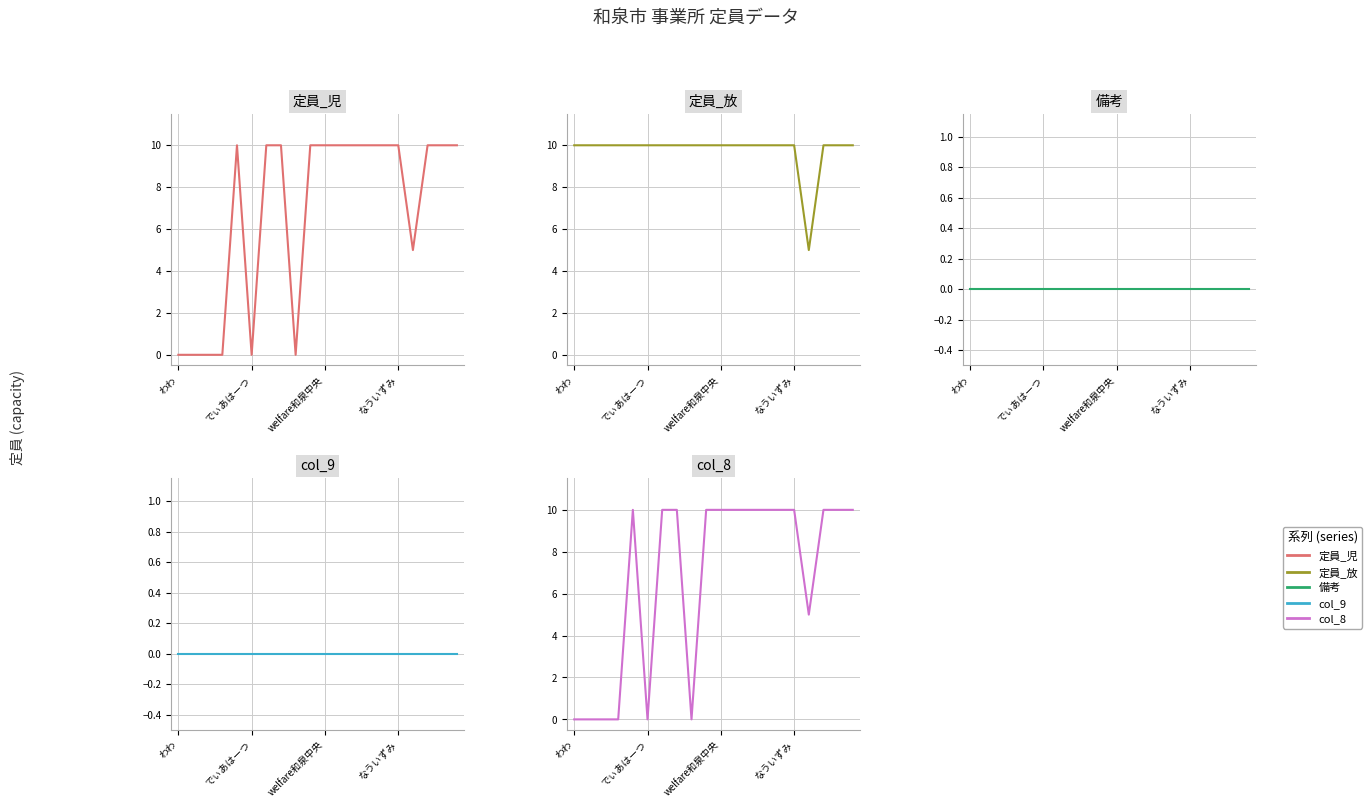

Where is 定員_児 nearest to the value 5?

16